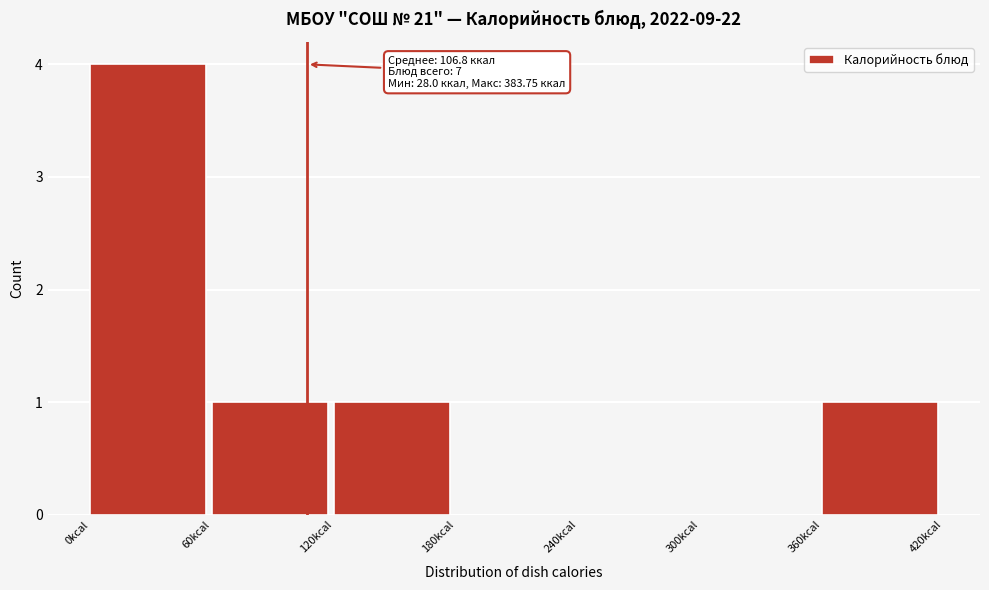

Over which range of the x-axis is the bar tallest?

0 to 60